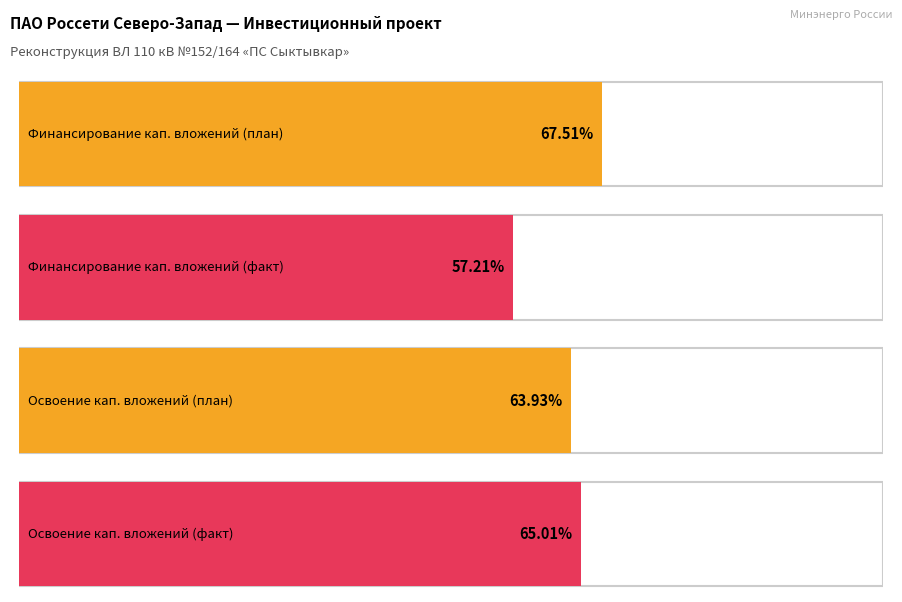

Is the value of Освоение капитальных вложений (план) at 2027 greater than the value of Финансирование капитальных вложений (план) at 2024 план?

No